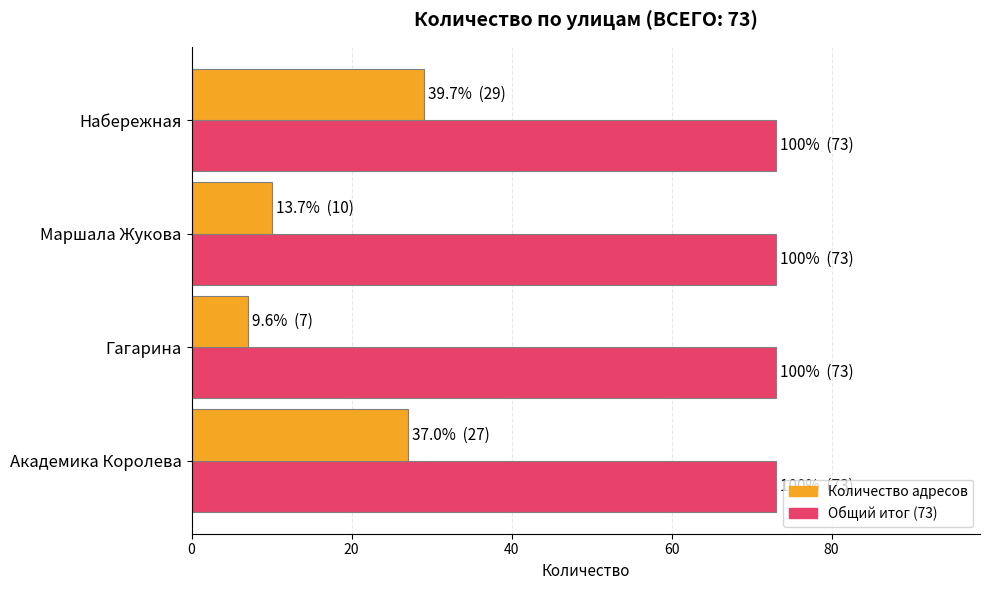

What is the maximum value shown in the chart?

73